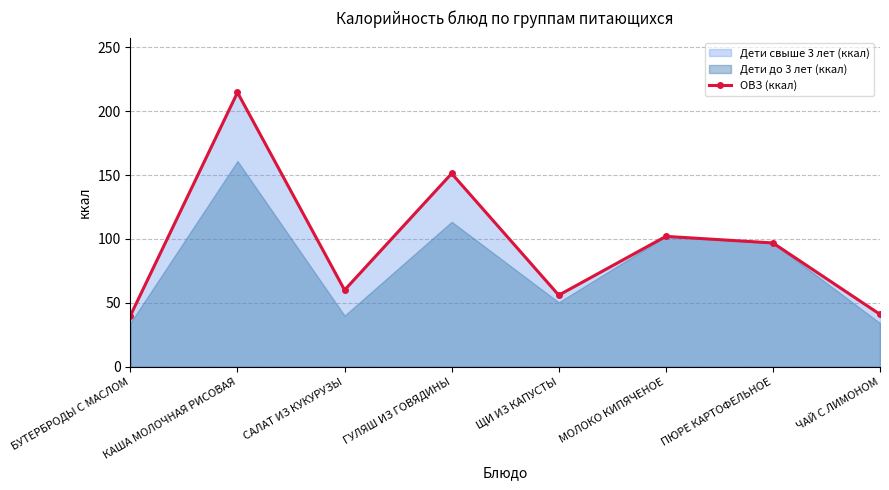

At which label does the data first exceed 96?

КАША МОЛОЧНАЯ РИСОВАЯ